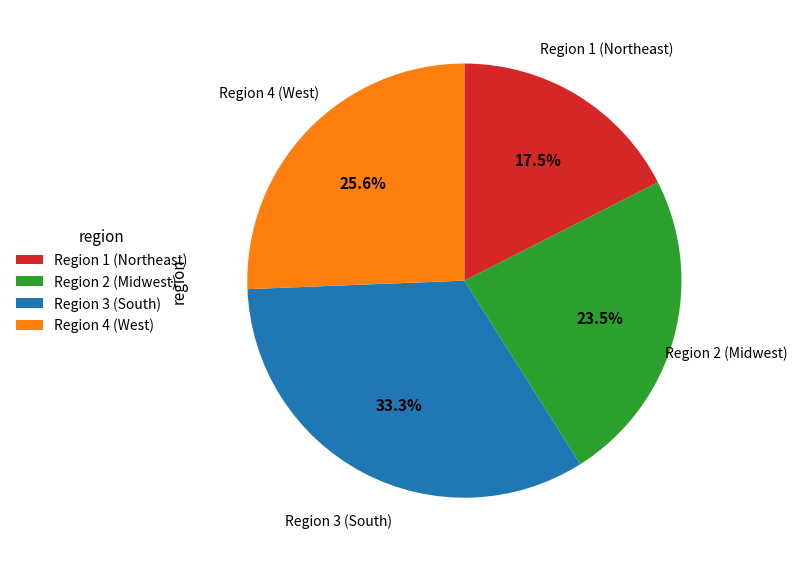

Approximately how many times larger is the value at Region 2 (Midwest) compared to Region 1 (Northeast)?

1.3